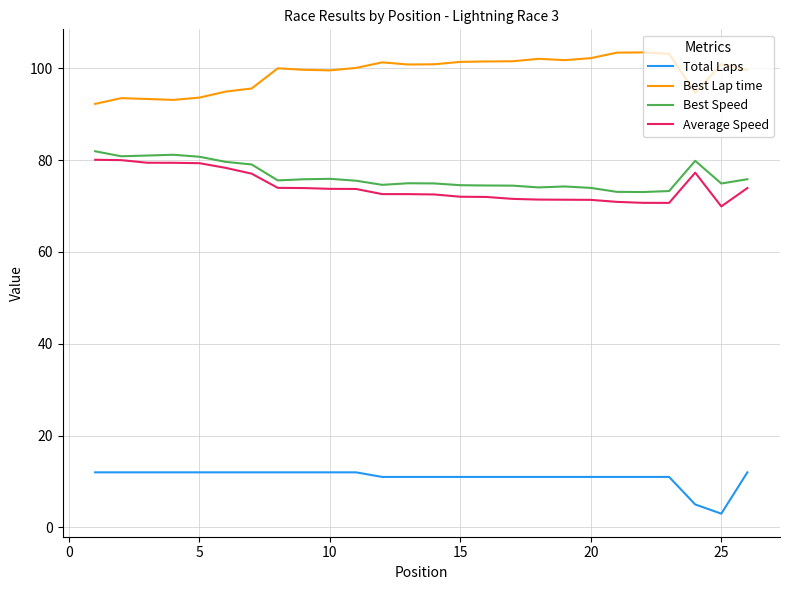

Which series has the largest total across all categories?

Best Lap time